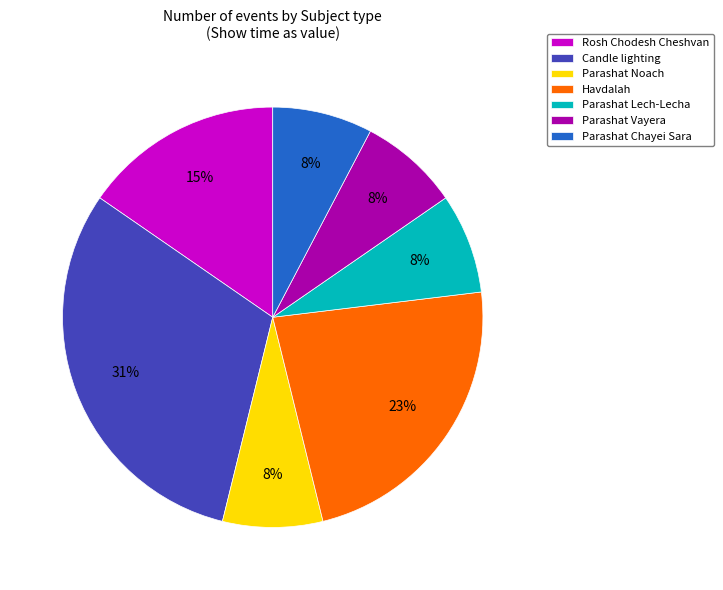

Is it true that Candle lighting is 22% of the pie?

False